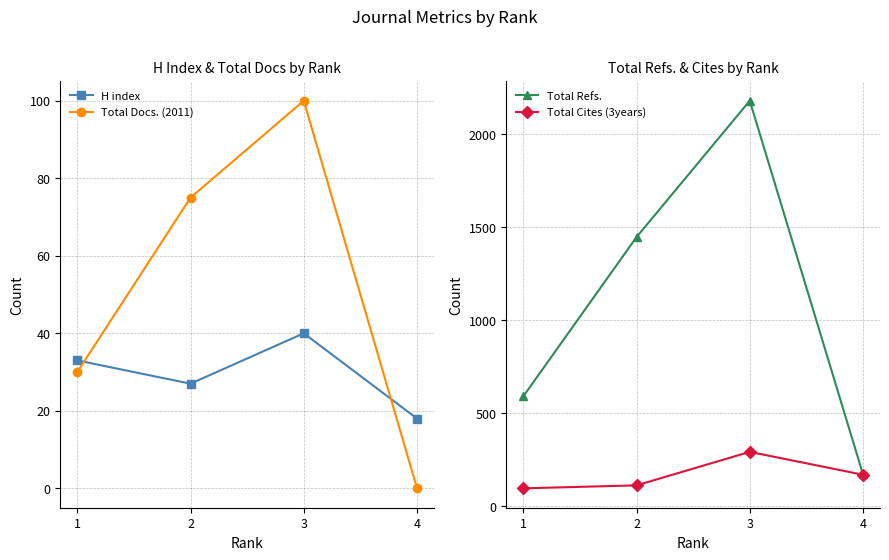

Is it true that Total Refs. equals 275 at 4?

False